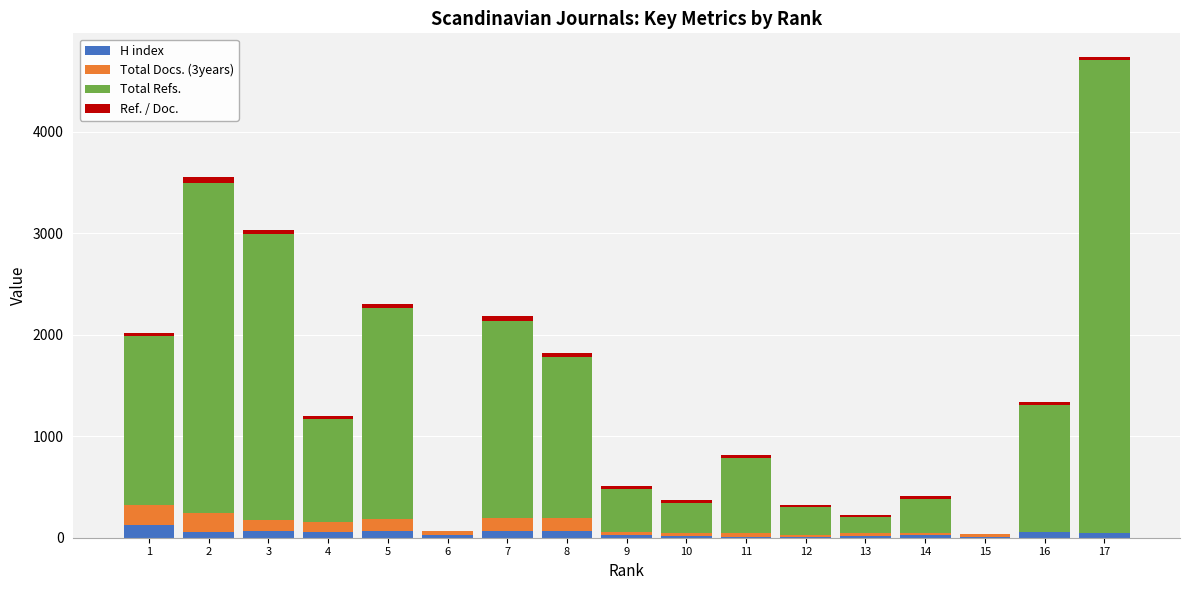

What is the sum of all H index values?

728